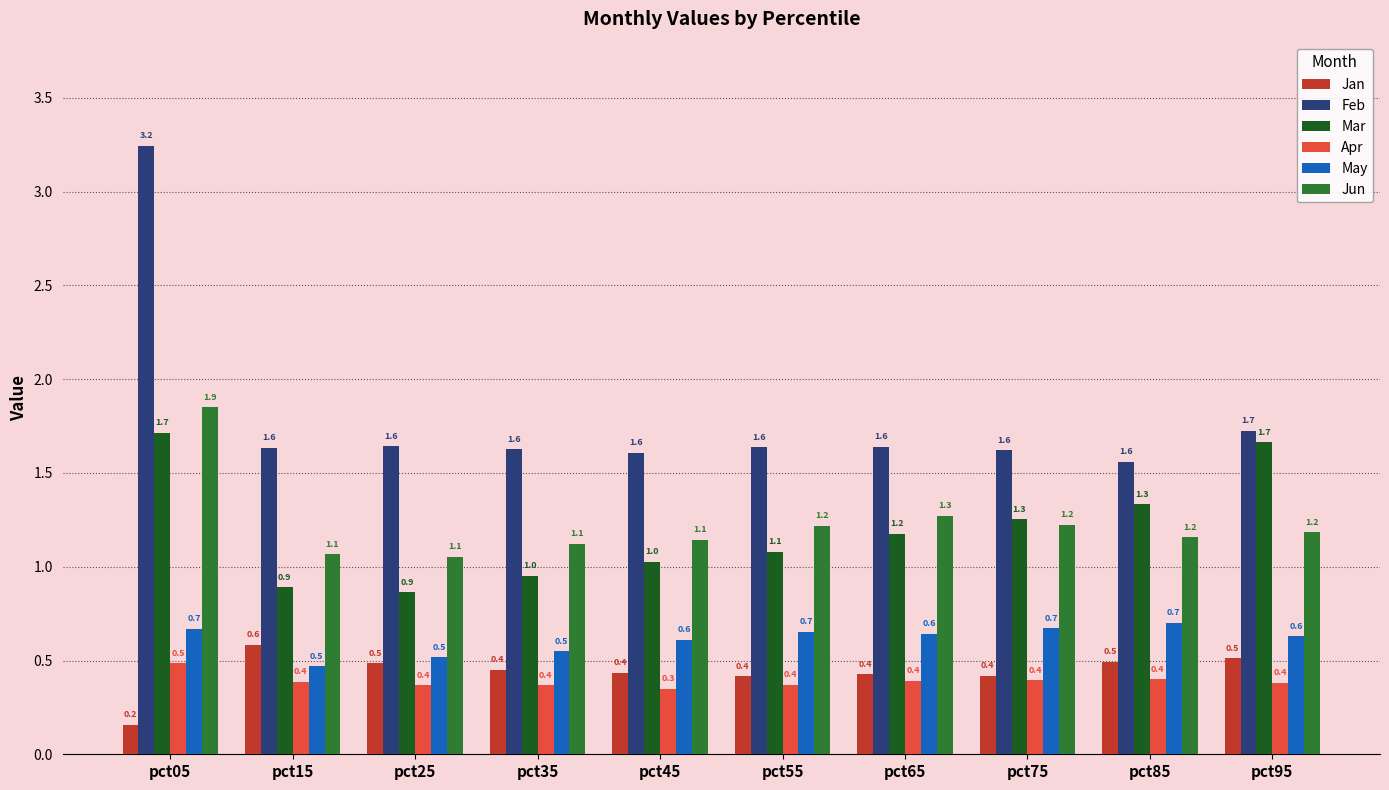

Rank the series at pct15 from lowest to highest value.

Apr, May, Jan, Mar, Jun, Feb